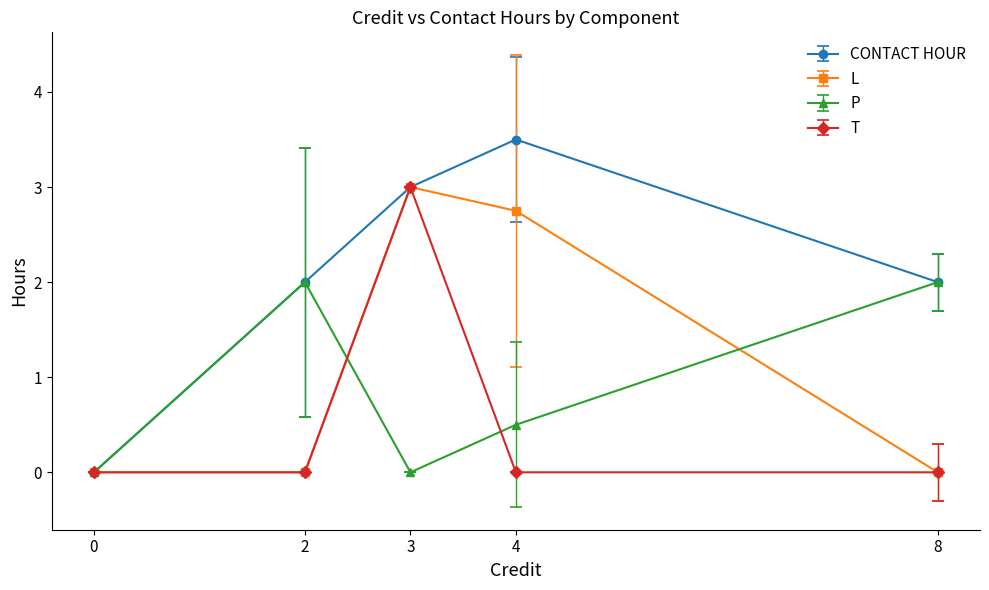

What is the sum of all CONTACT HOUR values?

10.5